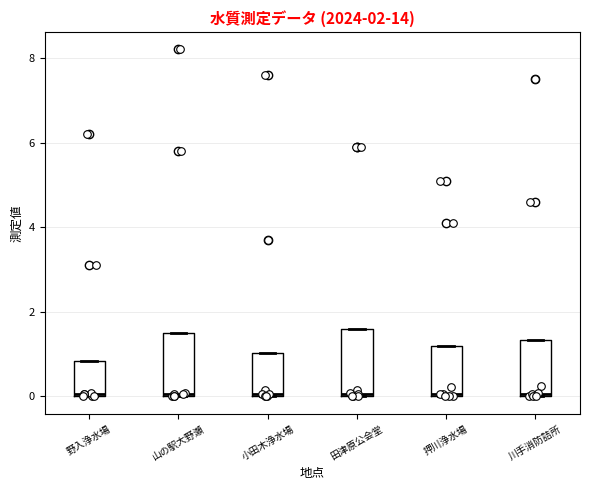

Reading left to right, transcribe this box plot: for each box, give where its median line is, the range the box spans, and where its two whiskers end, as read against the y-axis. The values are not printed on the chart, so give them approximately, as read against the axis.

野入浄水場: median 0.0, box 0.0 to 0.8, whiskers 0.0 to 0.8
山の駅大野瀬: median 0.0, box 0.0 to 1.6, whiskers 0.0 to 1.6
小田木浄水場: median 0.0, box 0.0 to 1.0, whiskers 0.0 to 1.0
田津原公会堂: median 0.0, box 0.0 to 1.6, whiskers 0.0 to 1.6
押川浄水場: median 0.0, box 0.0 to 1.2, whiskers 0.0 to 1.2
川手消防詰所: median 0.0, box 0.0 to 1.4, whiskers 0.0 to 1.4